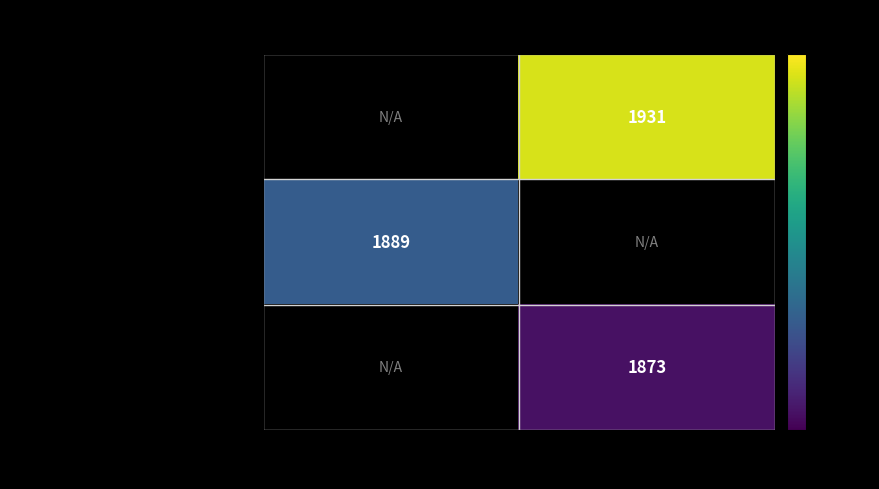

Is it true that Verhandelingen Koninklijke Akademie equals 1126 at Journal?

False